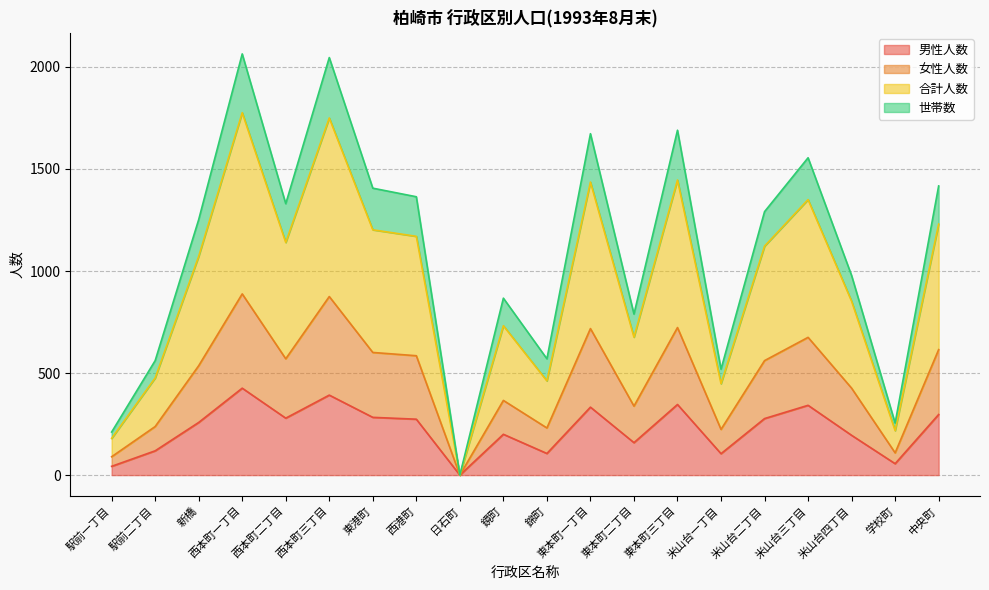

How many lines are shown in the chart?

4